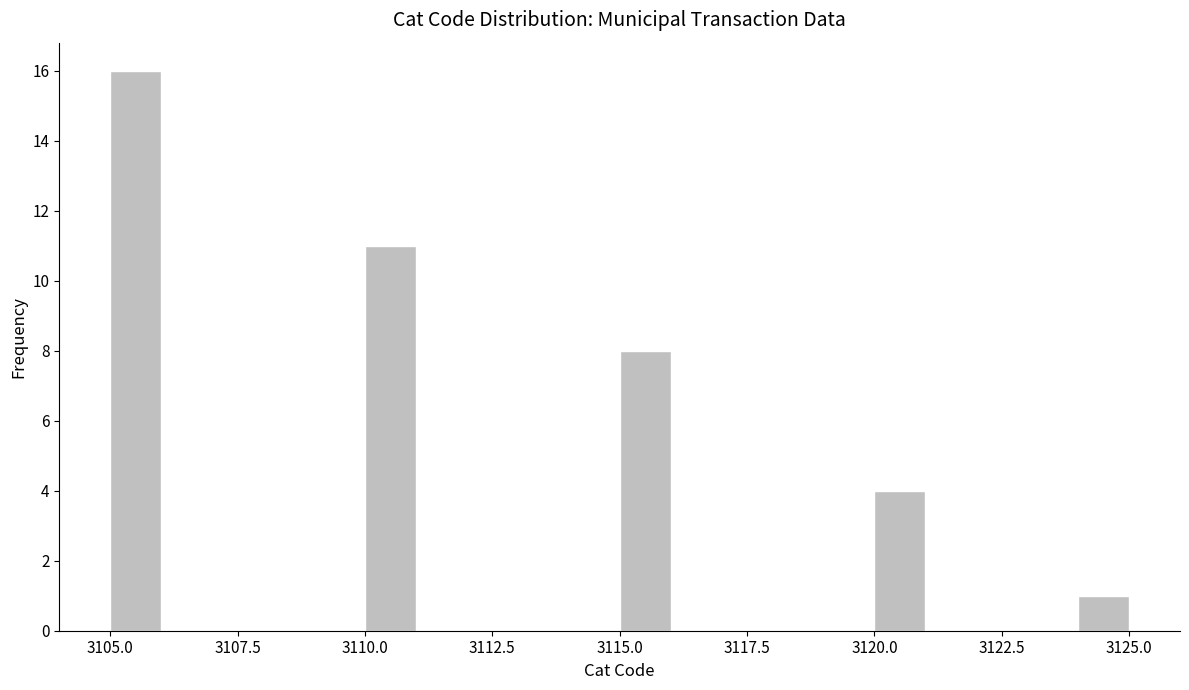

Read against the x-axis, roughly where is the centre of the tallest bar?

3105.5